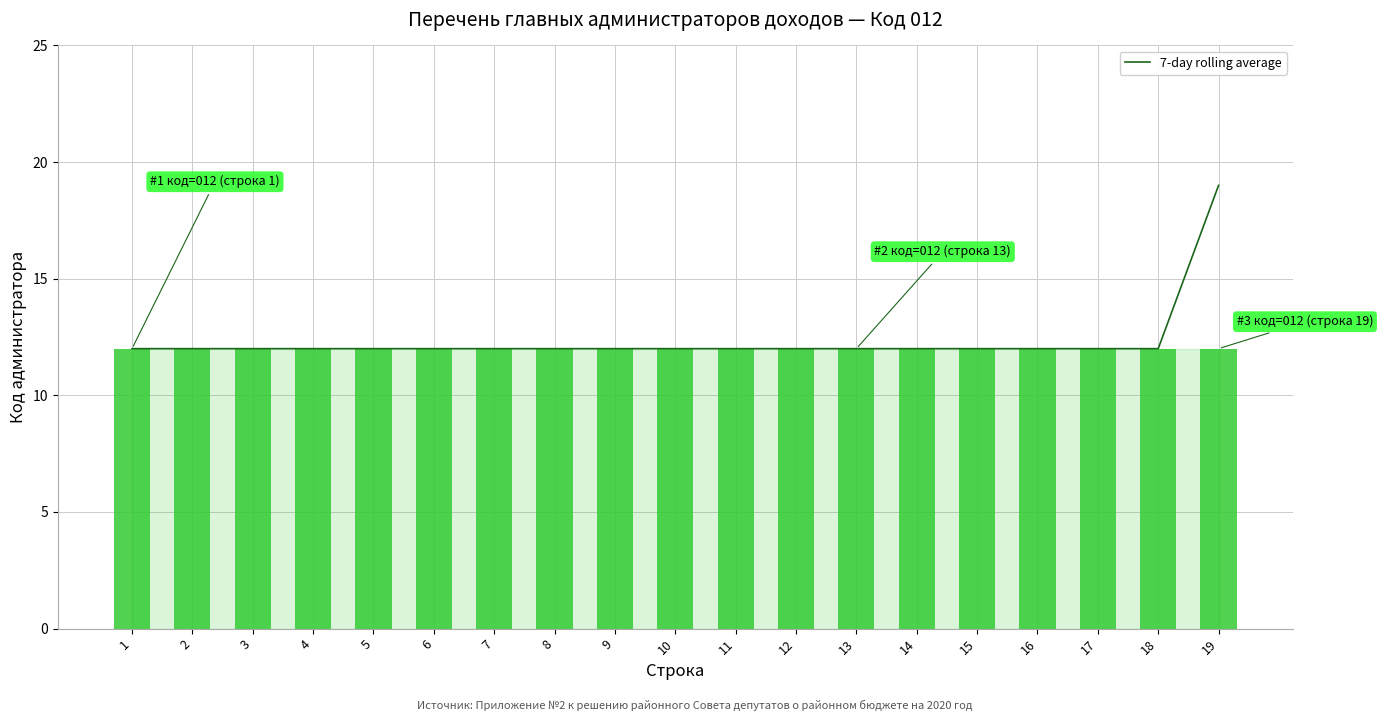

What is the average value of the Код главного администратора series?

12